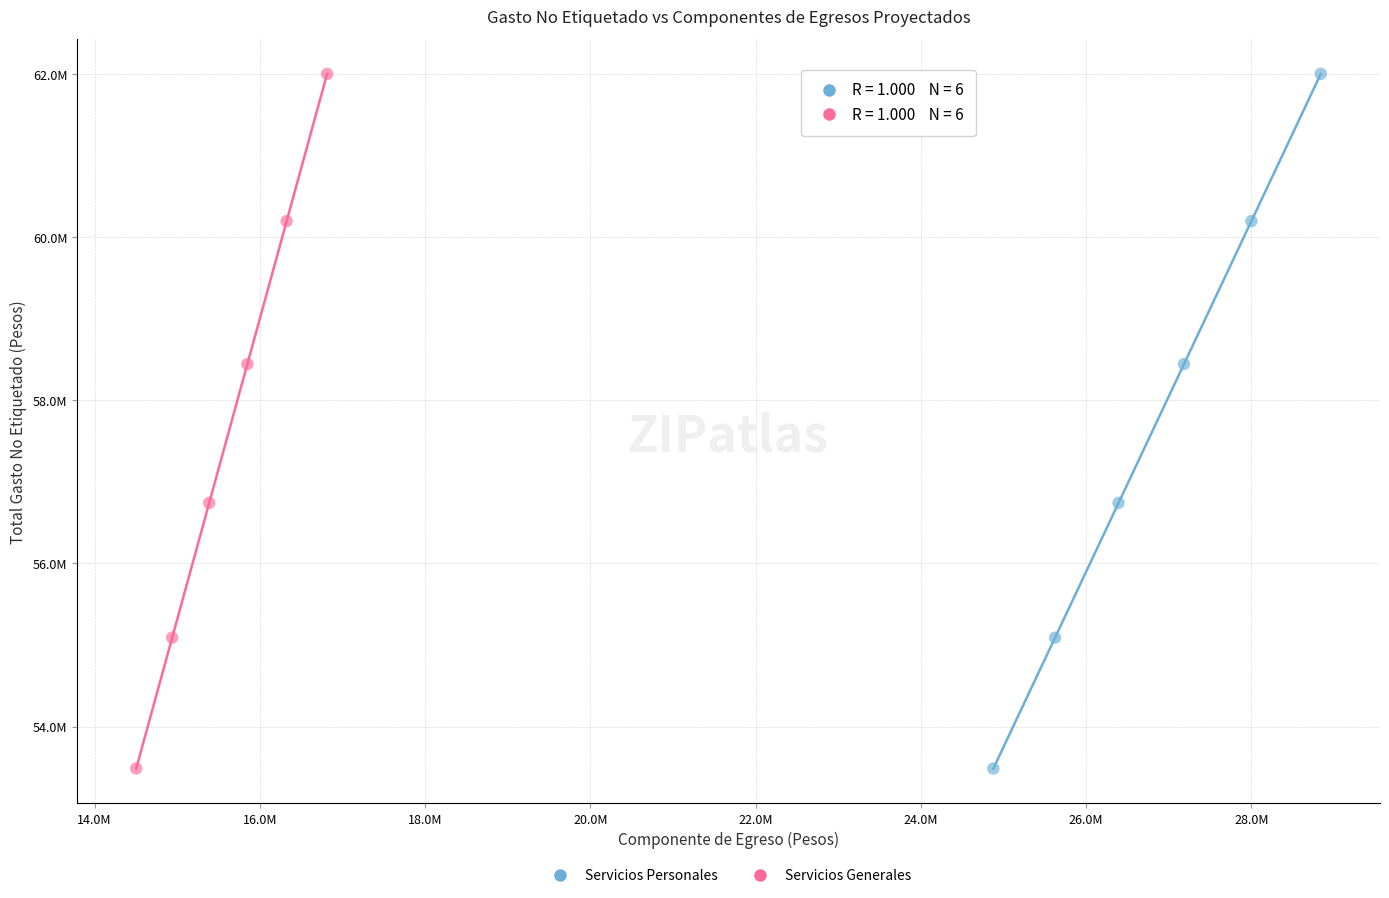

What are all the series names shown in the legend?

Servicios Personales, Servicios Generales